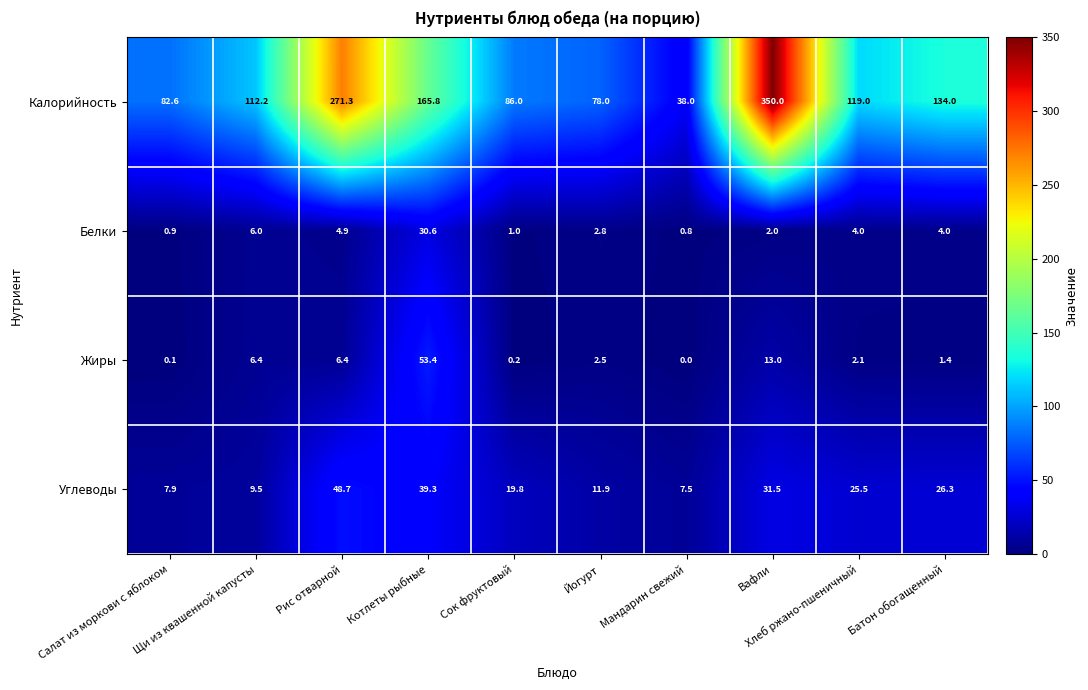

What is the difference between the maximum and minimum values in the Углеводы series?

41.2